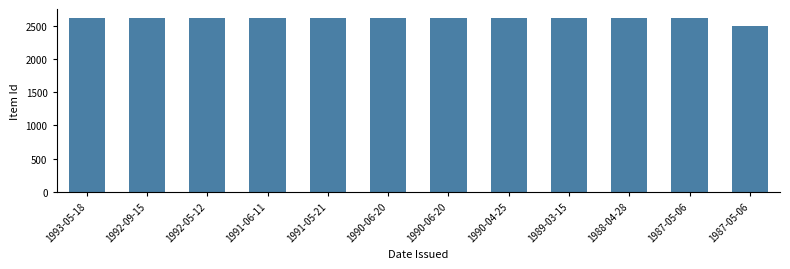

How many categories are shown in the chart?

12